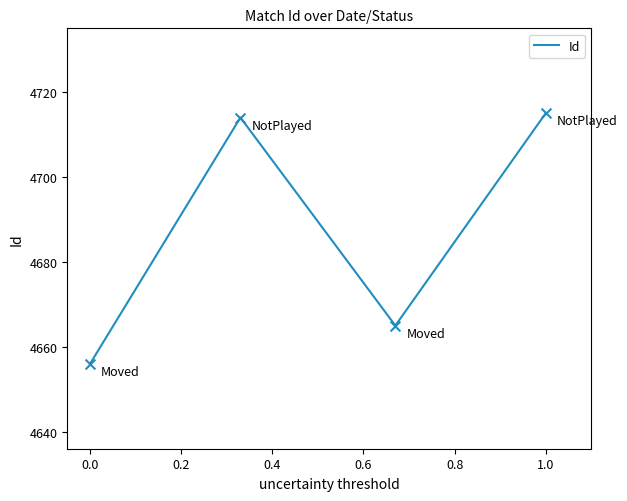

What is the average value?

4688